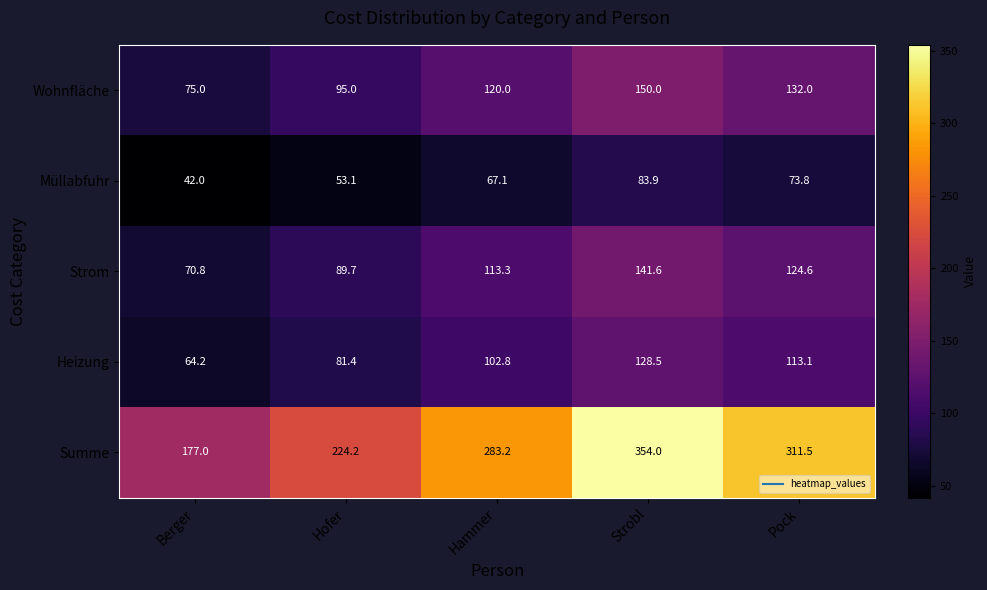

Between Hammer and Strobl, which series saw the biggest shift?

Summe